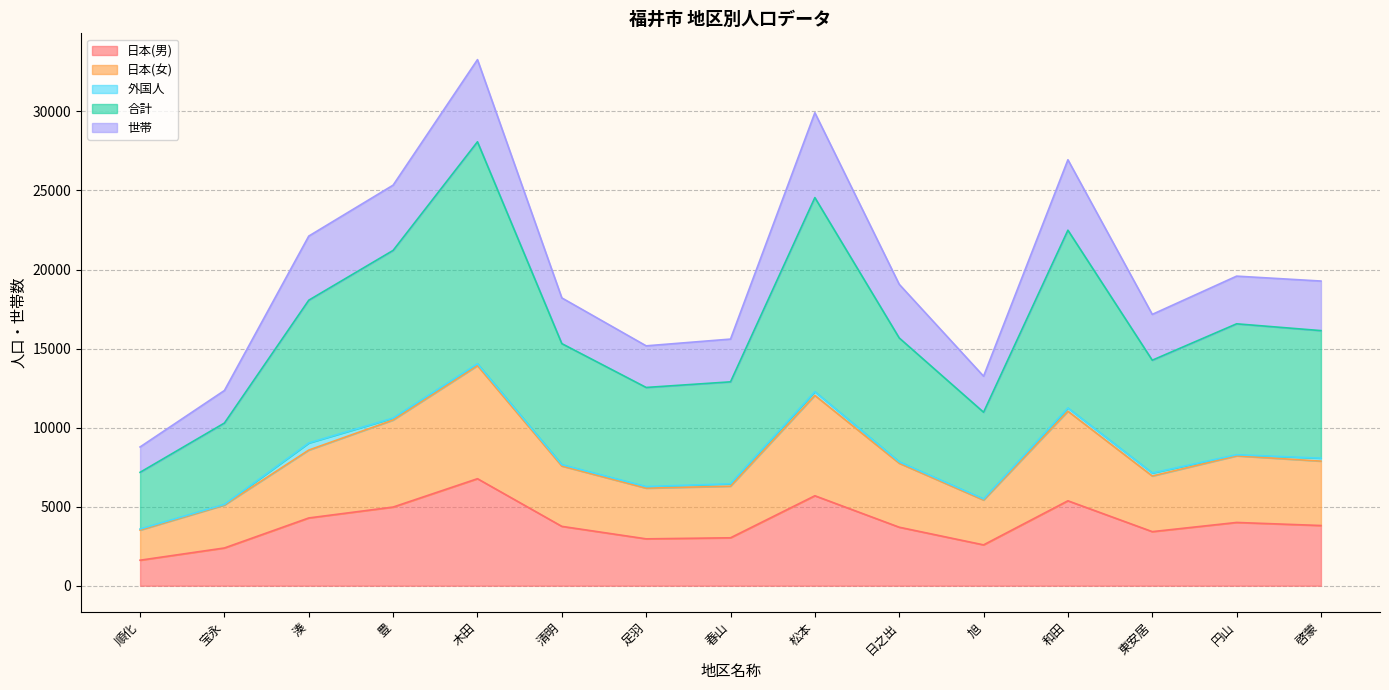

At which label does 日本(男) reach its minimum?

順化